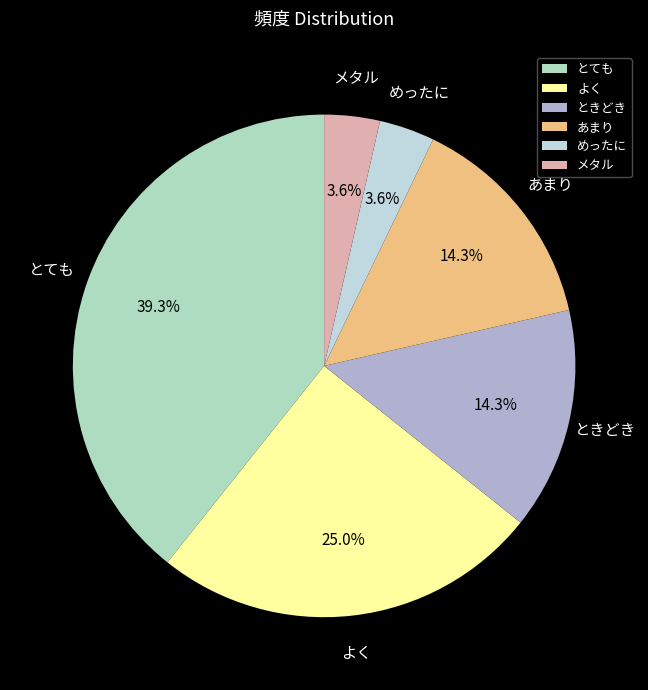

Which slice is the largest?

とても